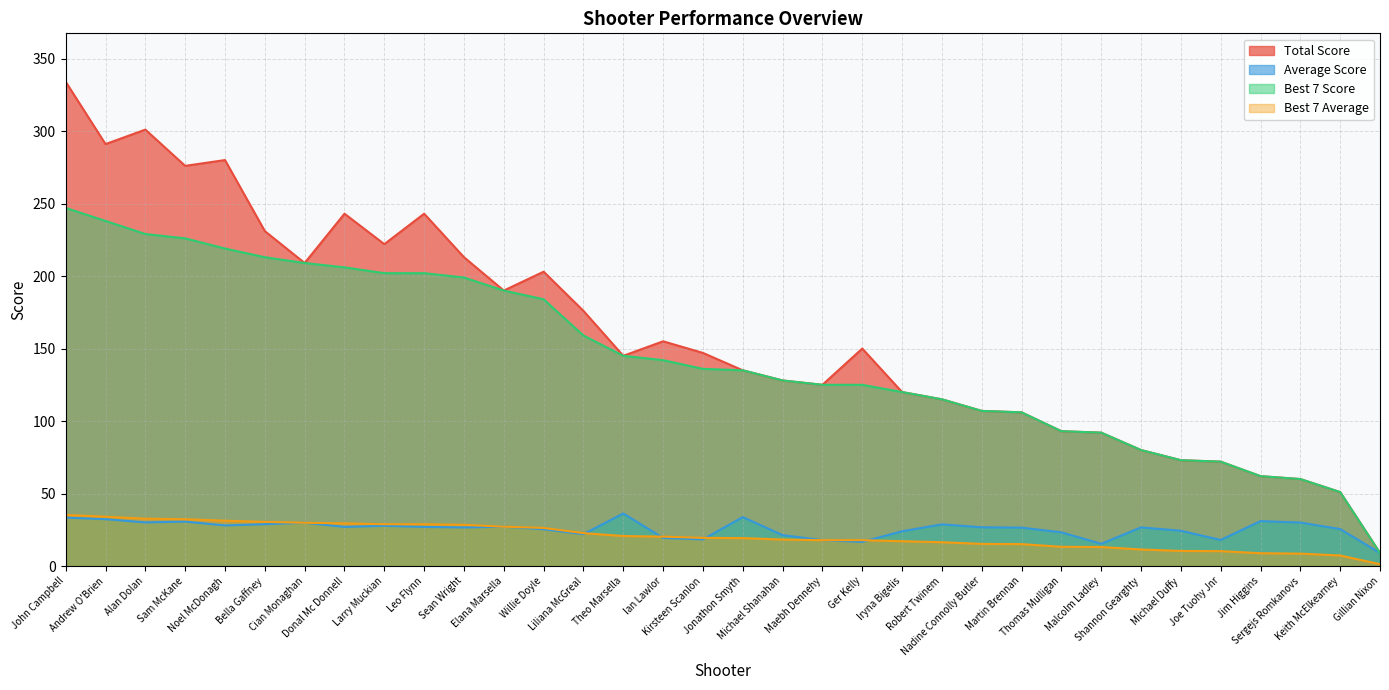

What is the difference between the Total Score values at Donal Mc Donnell and Ian Lawlor?

88.0